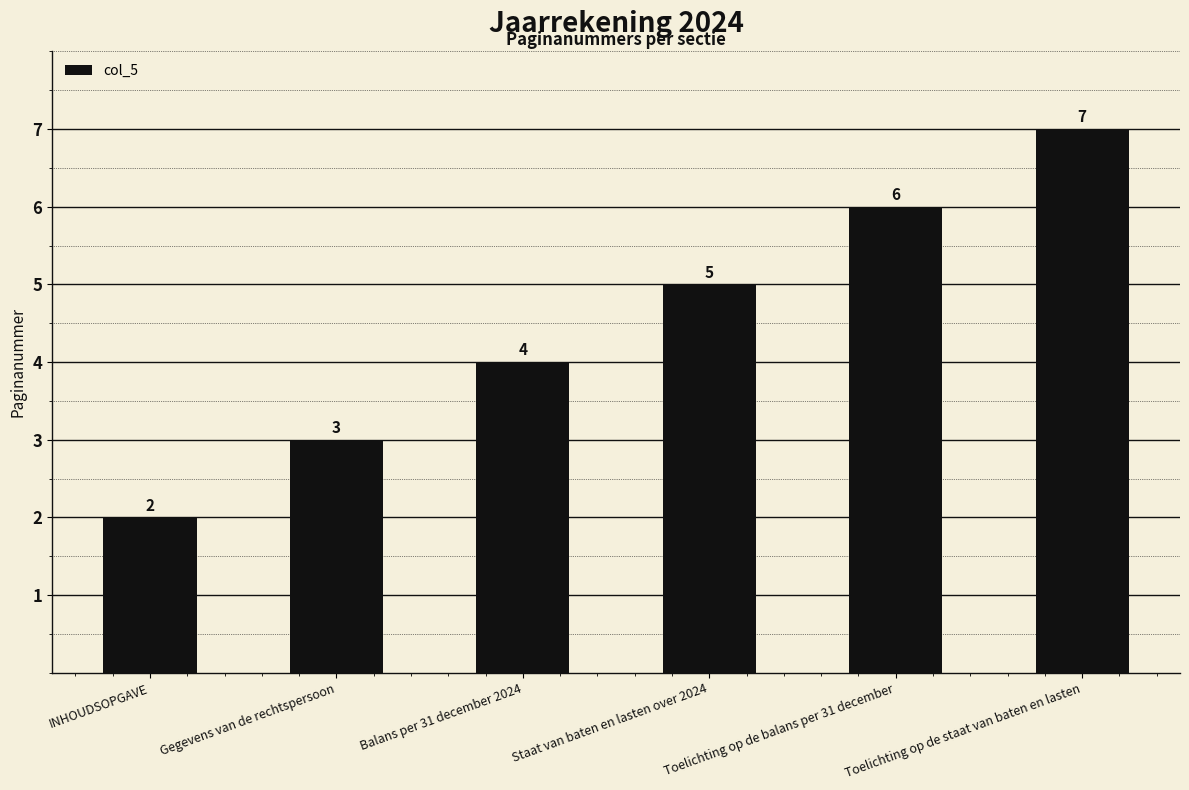

What is the approximate value at INHOUDSOPGAVE?

2